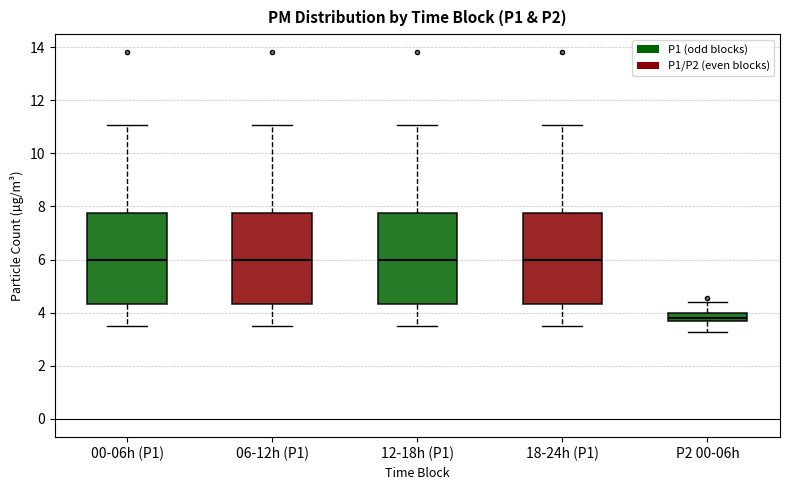

Where is the lower edge of the box for 18-24h (P1) on the y-axis? The values are not printed on the chart, so give them approximately, as read against the axis.

4.4